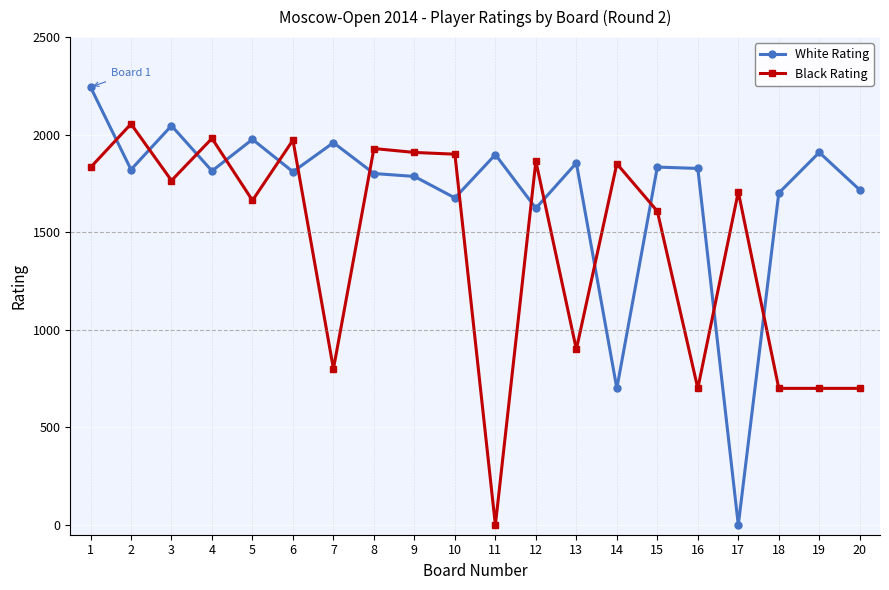

The Black Rating series shows 208 at 18. True or false?

False